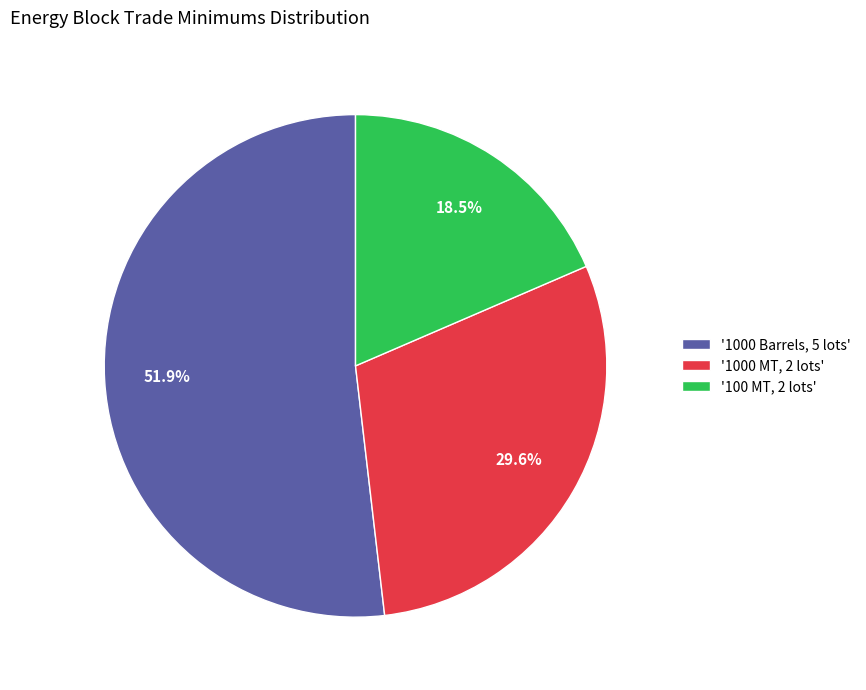

Between '100 MT, 2 lots' and '1000 Barrels, 5 lots', which is larger?

'1000 Barrels, 5 lots'